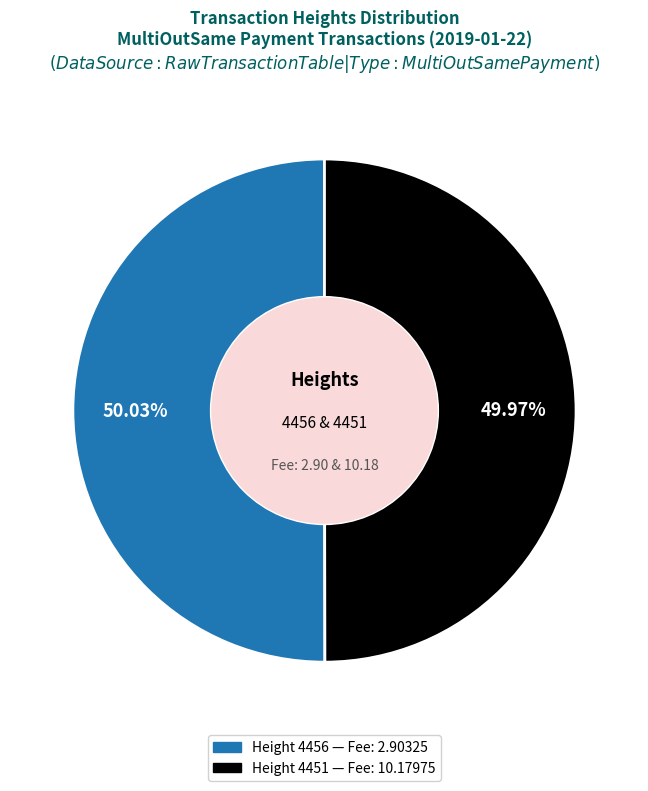

How many slices are in this pie chart?

2